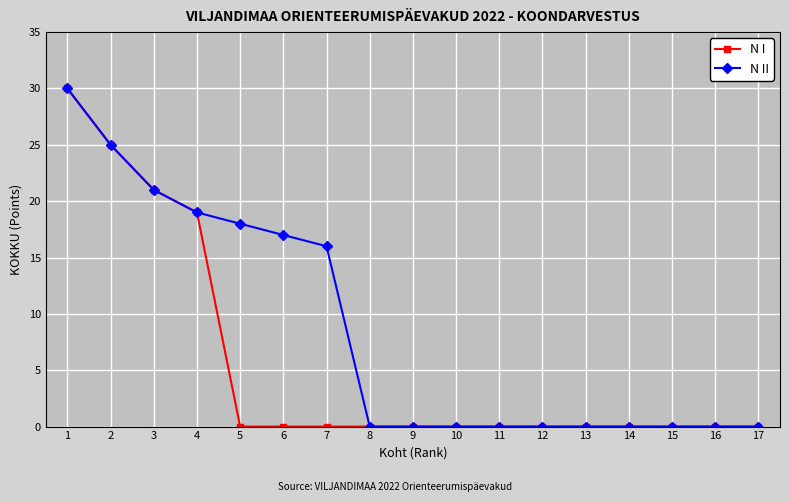

How many lines are shown in the chart?

2